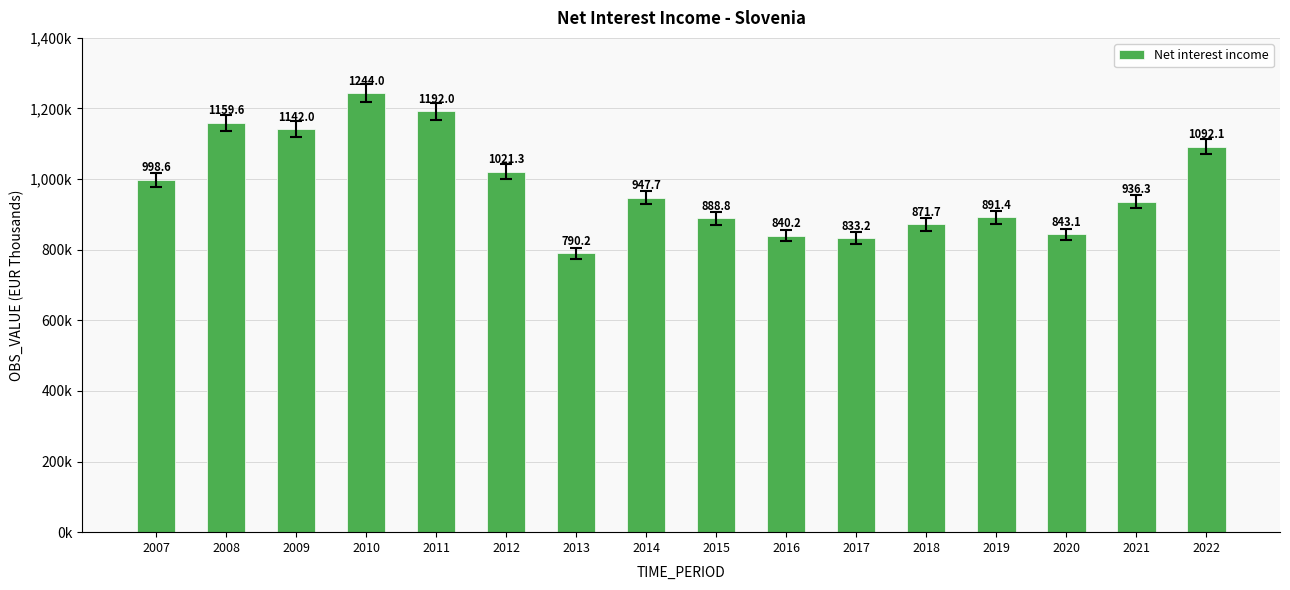

Are the bars horizontal?

No